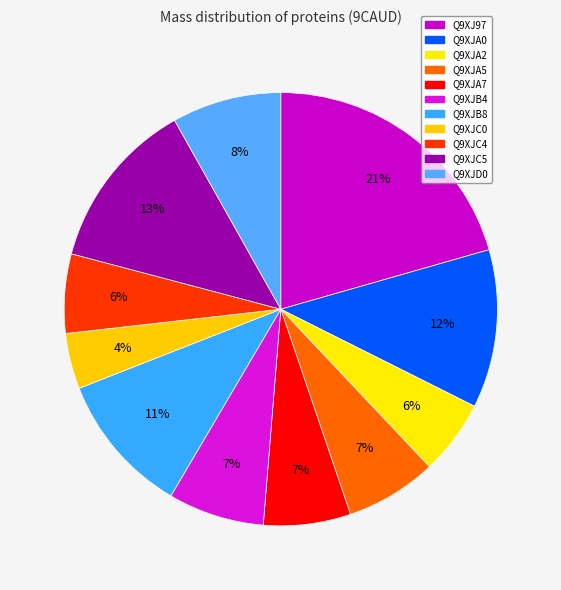

Rank the categories by value from highest to lowest.

Q9XJ97, Q9XJC5, Q9XJA0, Q9XJB8, Q9XJD0, Q9XJB4, Q9XJA5, Q9XJA7, Q9XJC4, Q9XJA2, Q9XJC0